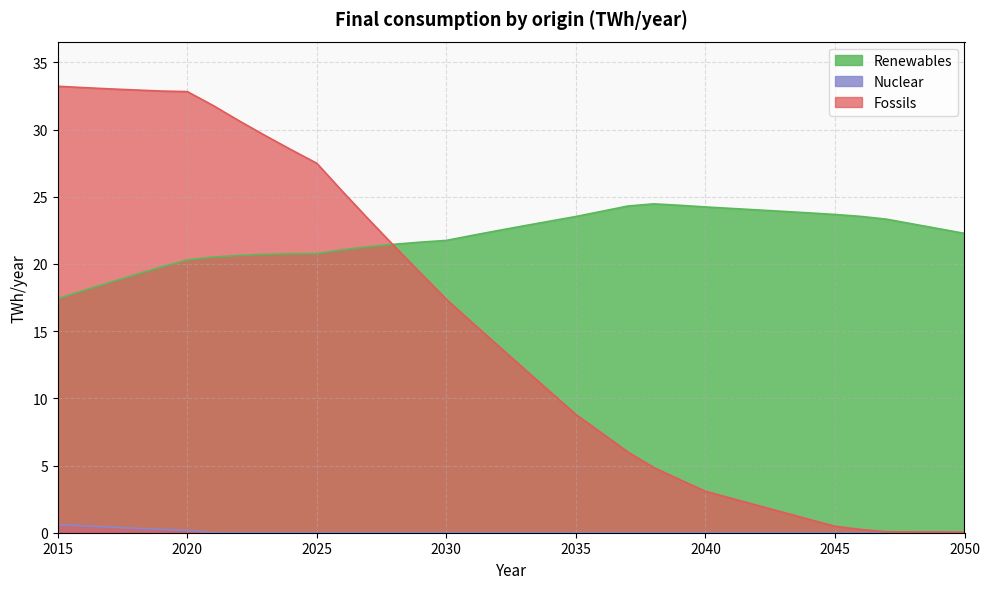

The Renewables series shows 23.5 at 2046. True or false?

True